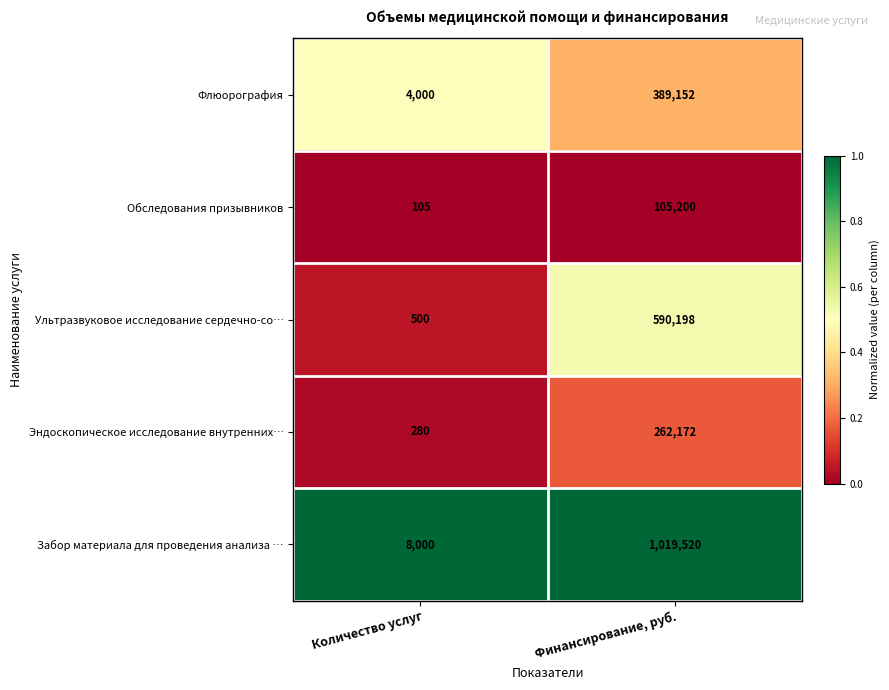

Is the value of Флюорография at Финансирование, руб. greater than the value of Ультразвуковое исследование сердечно-со… at Финансирование, руб.?

No